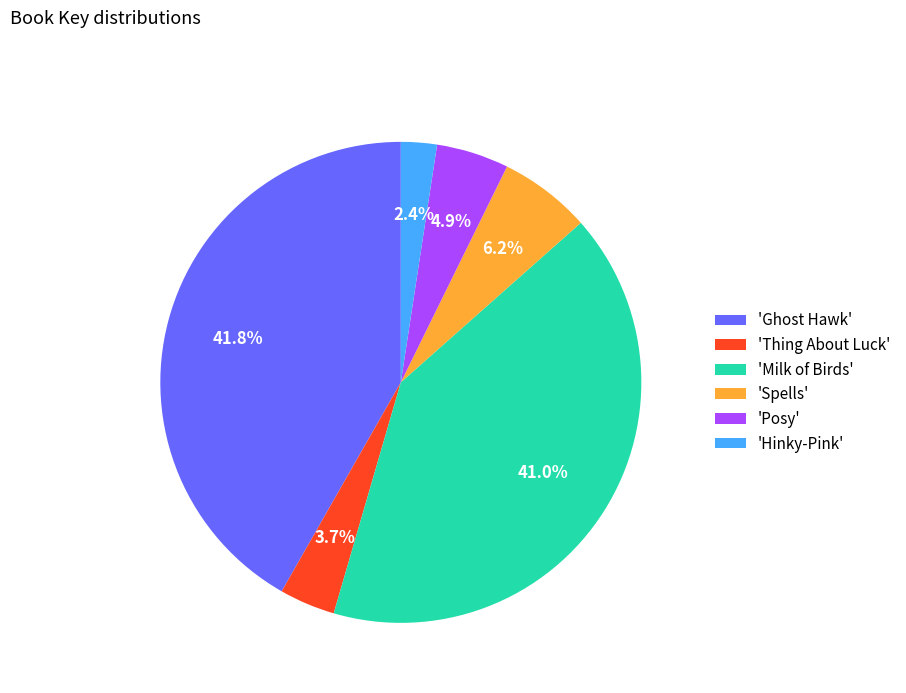

What is the total percentage of 'Ghost Hawk' and 'Milk of Birds'?

82.8%